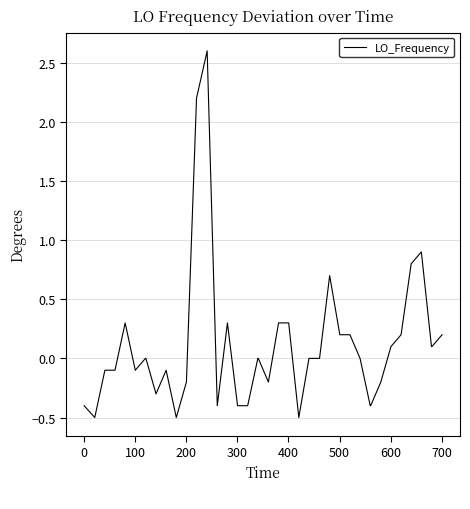

What is the maximum value shown in the chart?

2.6